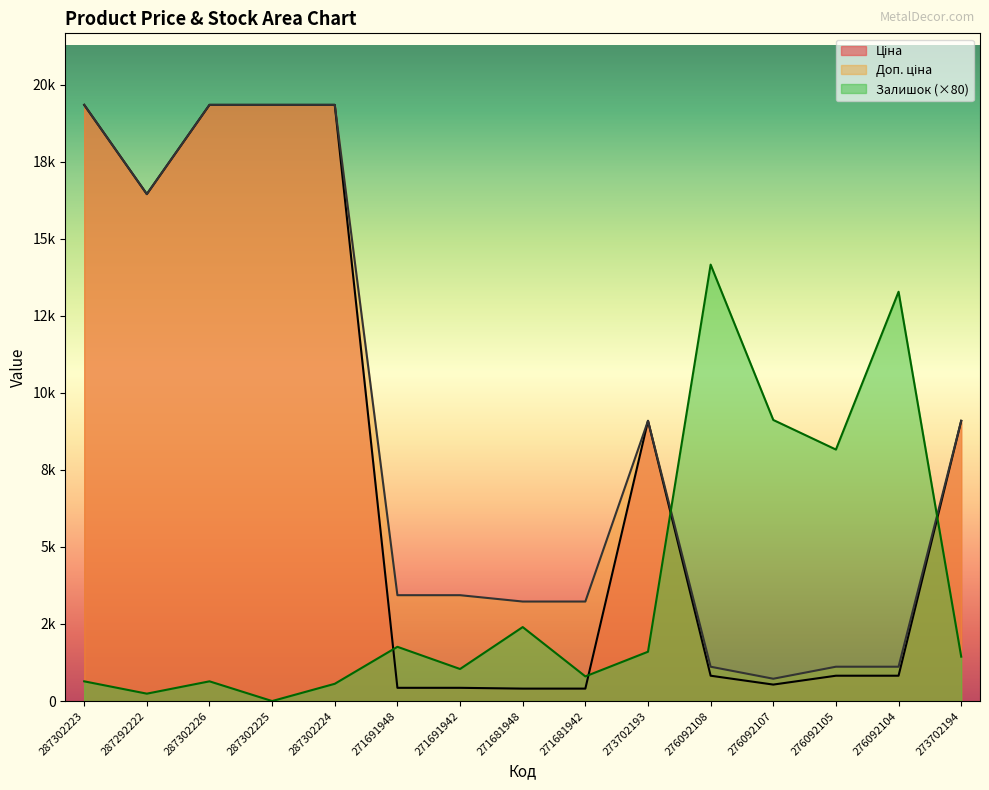

Between which two adjacent categories do Доп. ціна and Залишок first intersect?

273702193 and 276092108